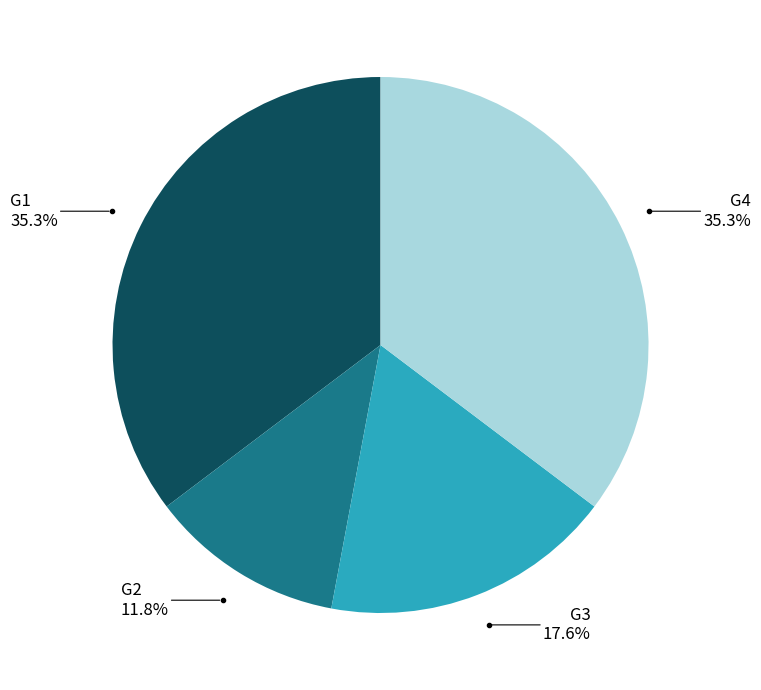

Is there a majority slice in this chart?

No